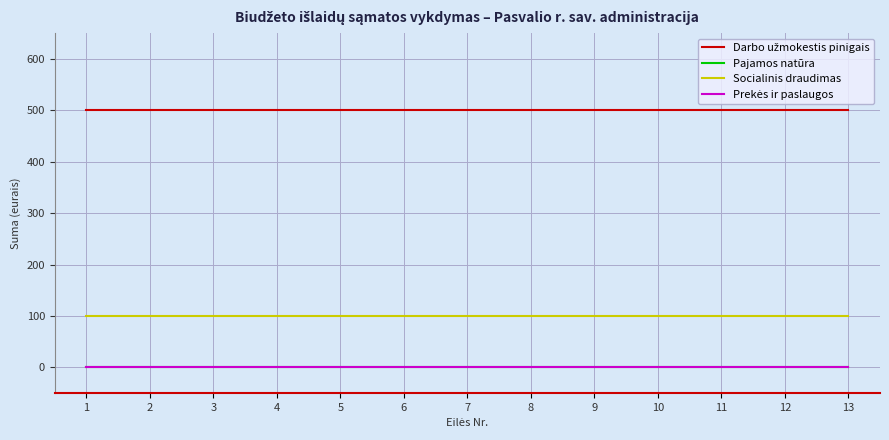

True or false: Prekės ir paslaugos has more than 0 points higher than both neighbors.

False